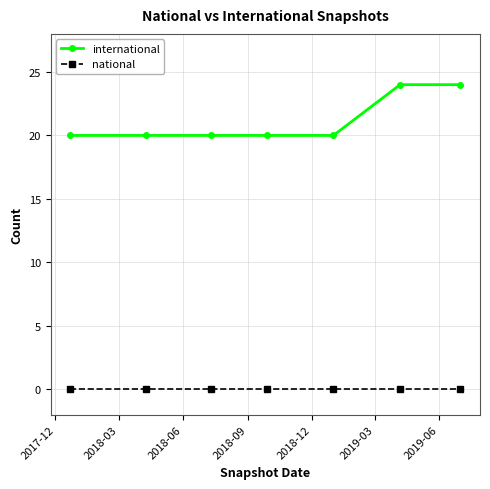

Reading left to right, extract all data points from this chart.

international: 20	20	20	20	20	24	24
national: 0	0	0	0	0	0	0